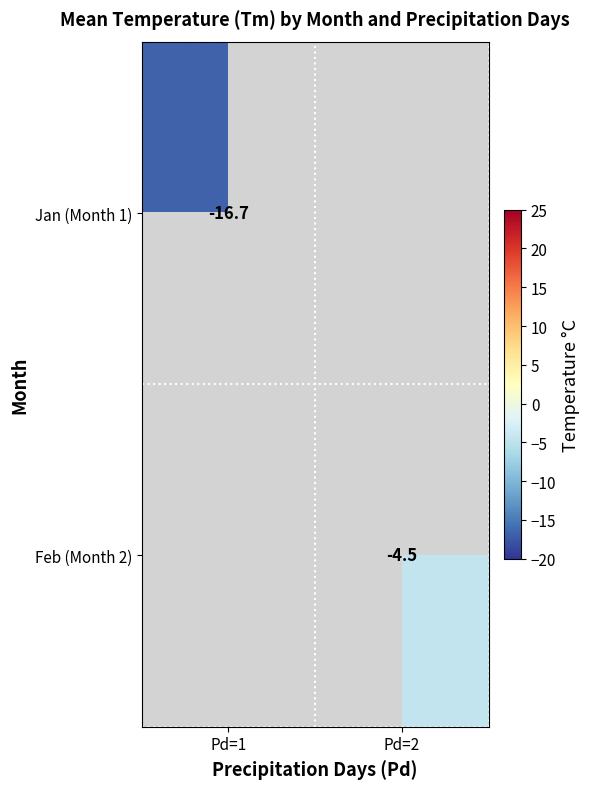

The value of Jan (Month 1) at Pd=1 is -9.0. True or false?

False